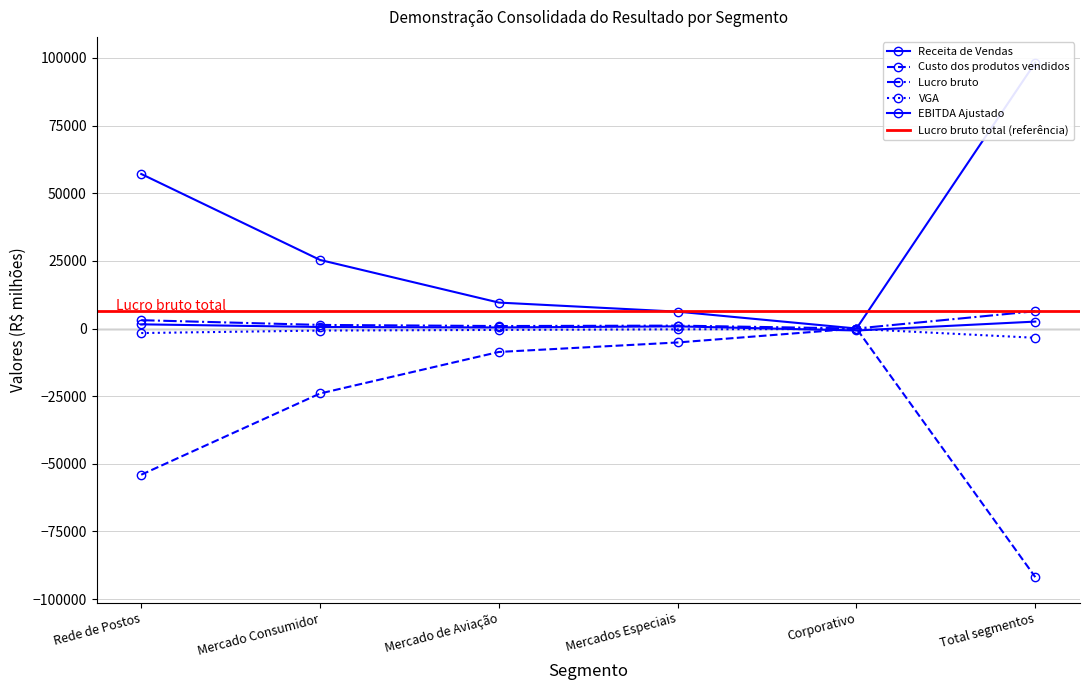

Rank the categories by Custo dos produtos vendidos value from lowest to highest.

Total segmentos, Rede de Postos, Mercado Consumidor, Mercado de Aviação, Mercados Especiais, Corporativo